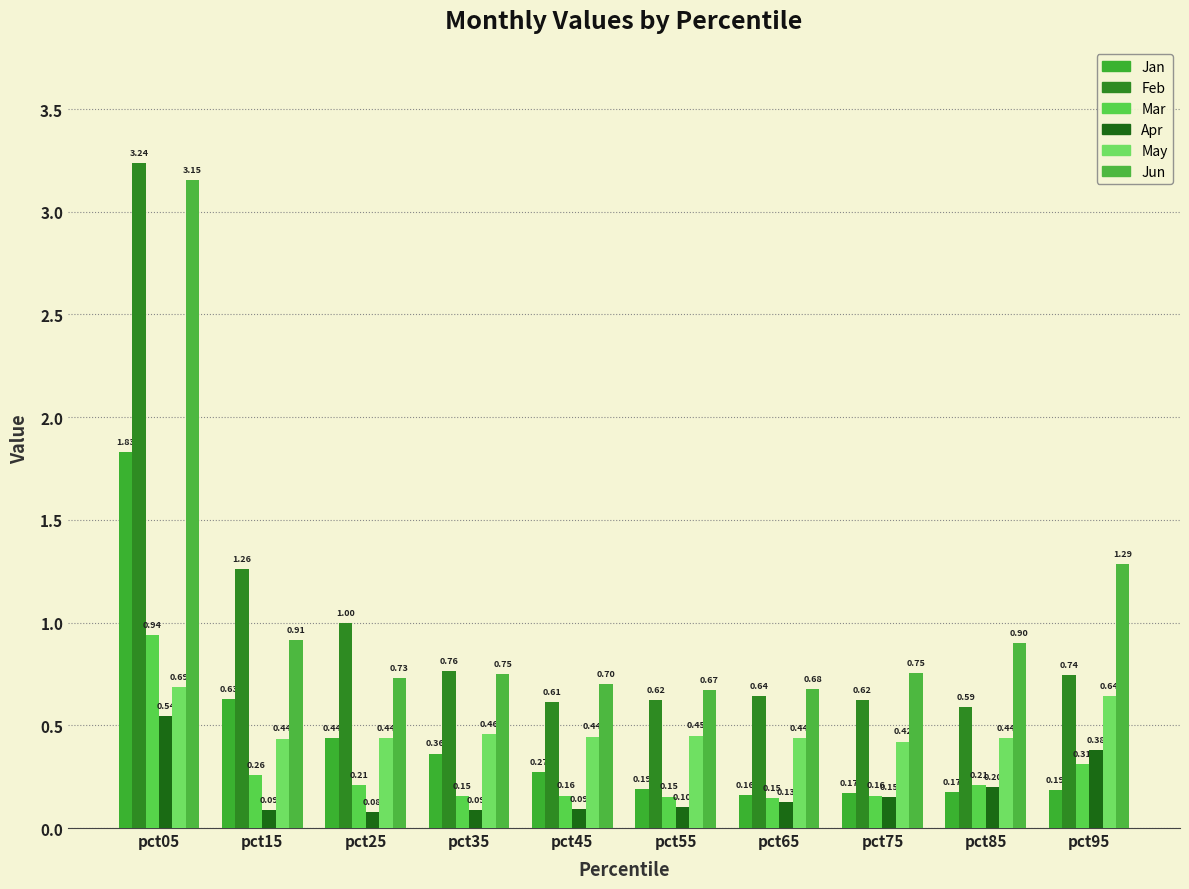

What is the maximum value shown in the chart?

3.2